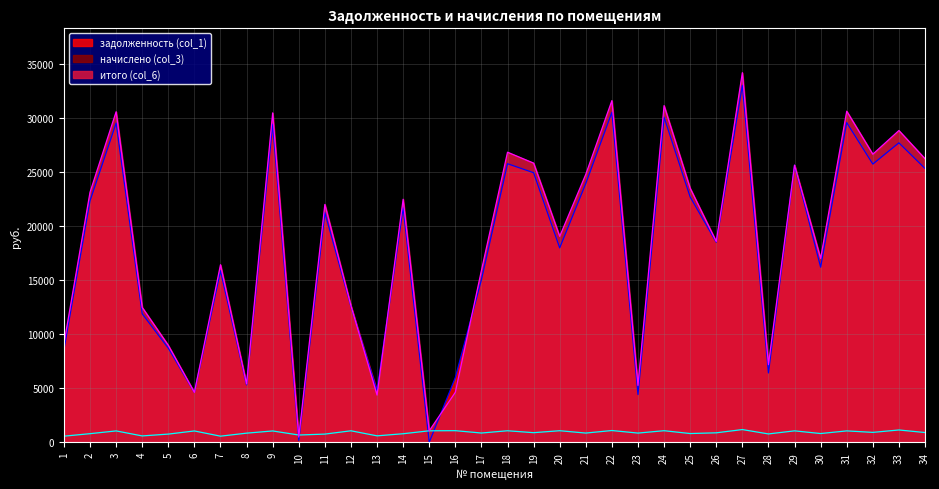

Reading left to right, extract all data points from this chart.

задолженность (col_1): 8564.3	22369.4	29559.8	11901.6	8720.7	4620.9	15878.3	5318.8	29459.9	170.2	21271.0	12580.4	4776.3	21719.8	0.0	5996.9	15056.2	25799.9	24966.0	18004.2	23967.4	30558.5	4417.6	30109.0	22719.1	18529.4	33055.1	6421.5	25664.6	16219.1	29609.6	25764.8	27734.7	25360.6
начислено (col_3): 564.8	795.7	1051.4	587.9	756.6	1047.8	564.8	843.6	1047.8	671.3	756.6	1062.1	595.0	790.3	1062.1	1074.5	856.0	1065.6	888.0	1069.1	852.5	1086.9	850.7	1070.9	808.1	875.6	1175.7	772.6	1056.7	808.1	1053.2	916.4	1138.4	902.2
итого (col_6): 9129.1	23165.1	30611.2	12489.4	8977.3	4618.7	16443.1	5403.4	30507.7	482.5	22027.5	12642.5	4371.2	22510.1	1062.1	4629.4	15912.2	26865.5	25854.0	19073.3	24819.8	31645.4	5268.3	31179.9	23527.2	18595.0	34230.8	7194.0	25666.3	17027.2	30662.8	26681.2	28873.2	26262.8